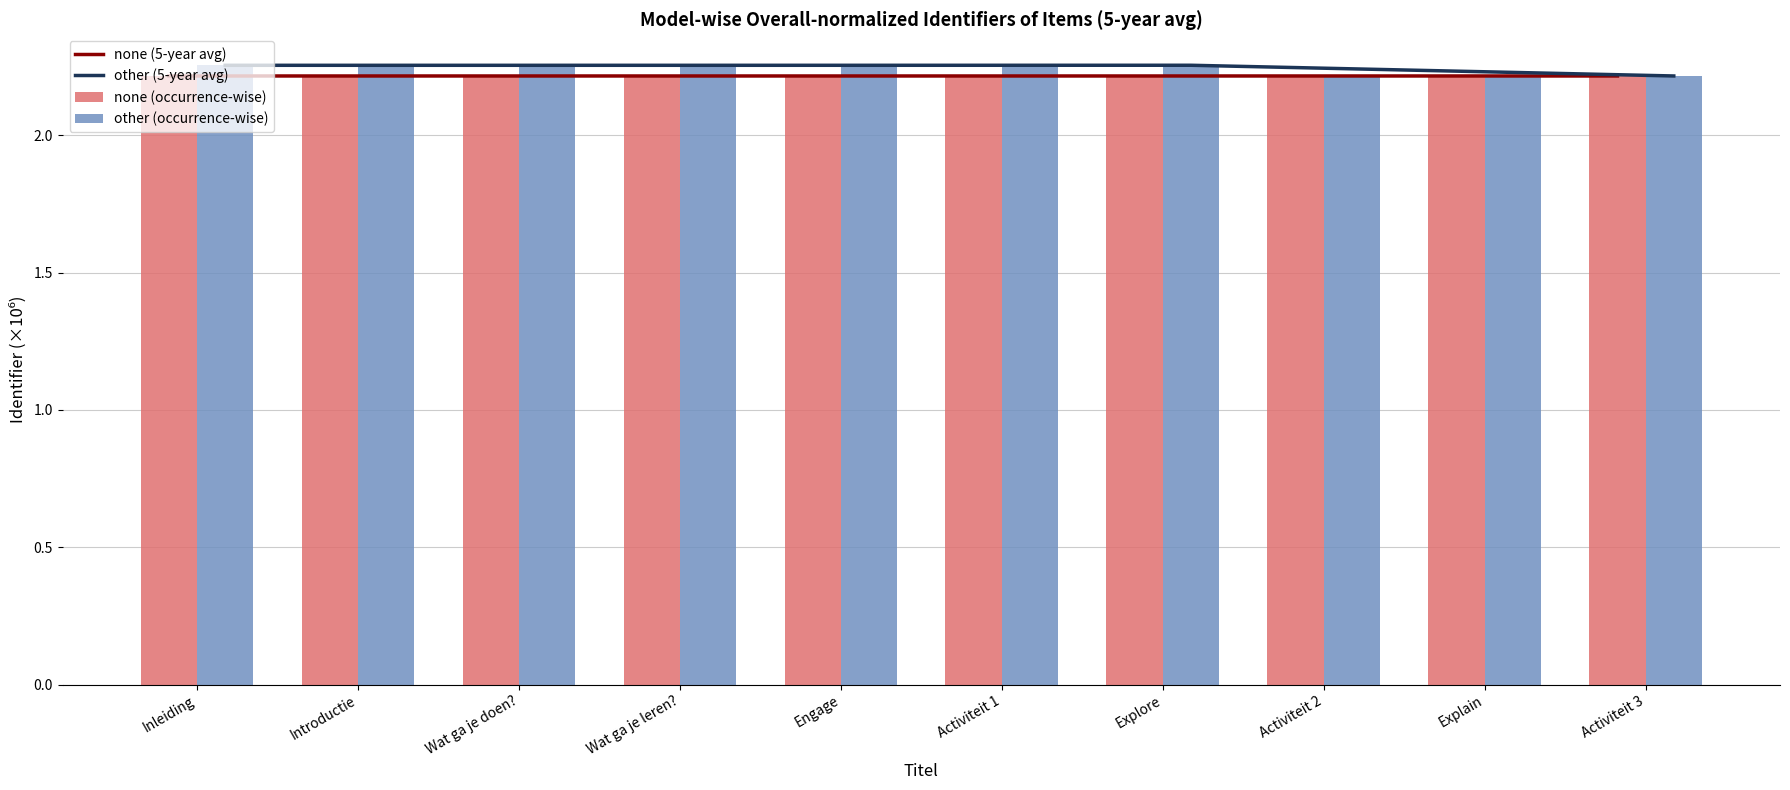

What are all the series names shown in the legend?

none (5-year avg), other (5-year avg), none (occurrence-wise), other (occurrence-wise)